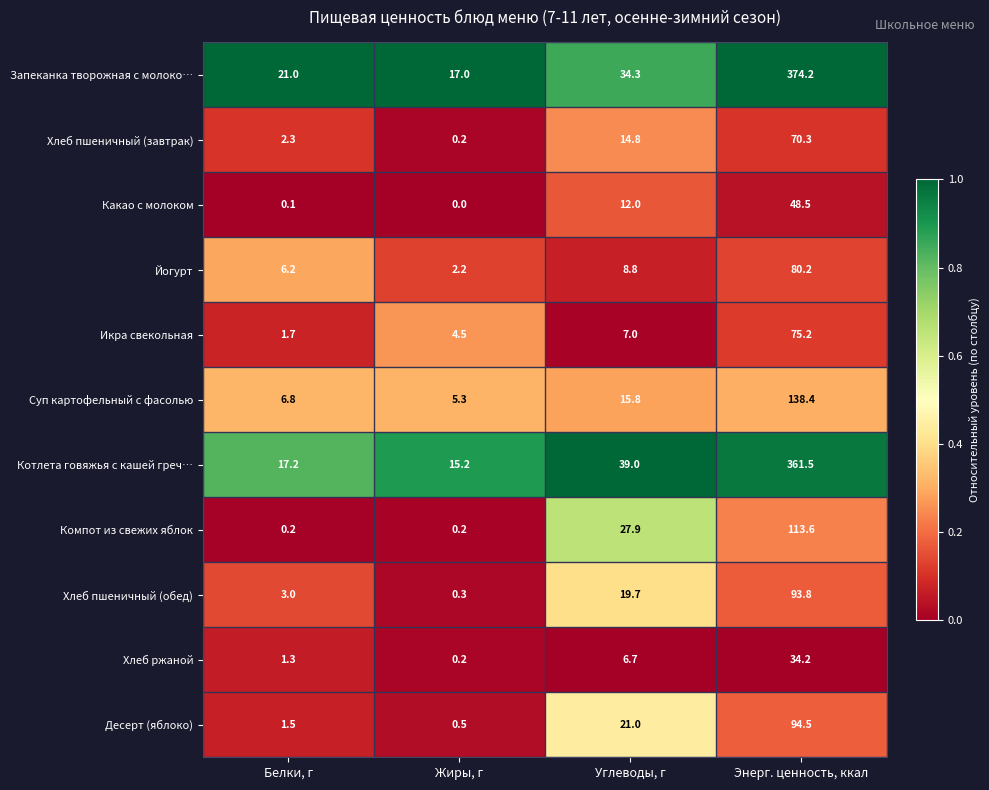

Count the number of categories in the chart.

4